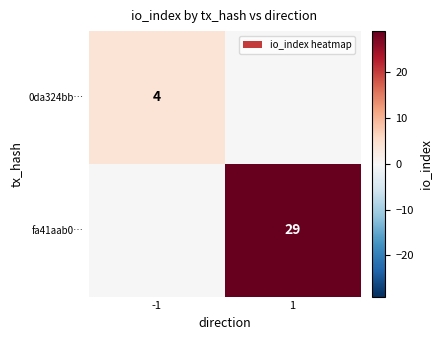

How many data points does each series have?

2